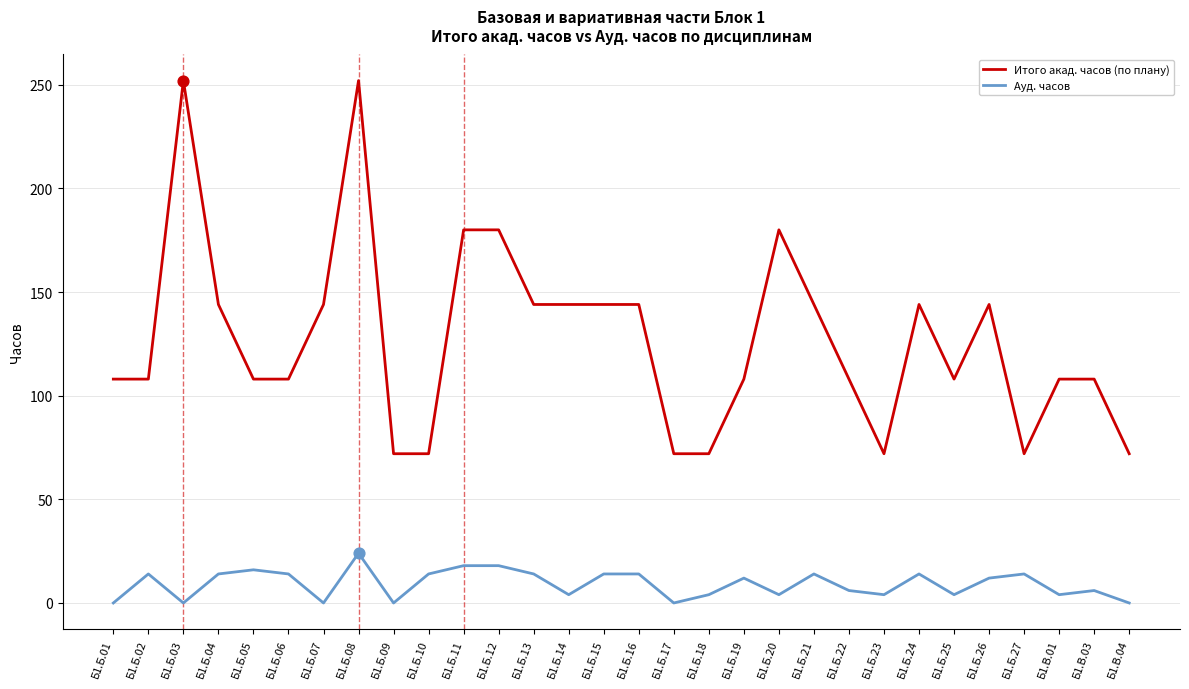

At how many categories does at least one series exceed 171?

5